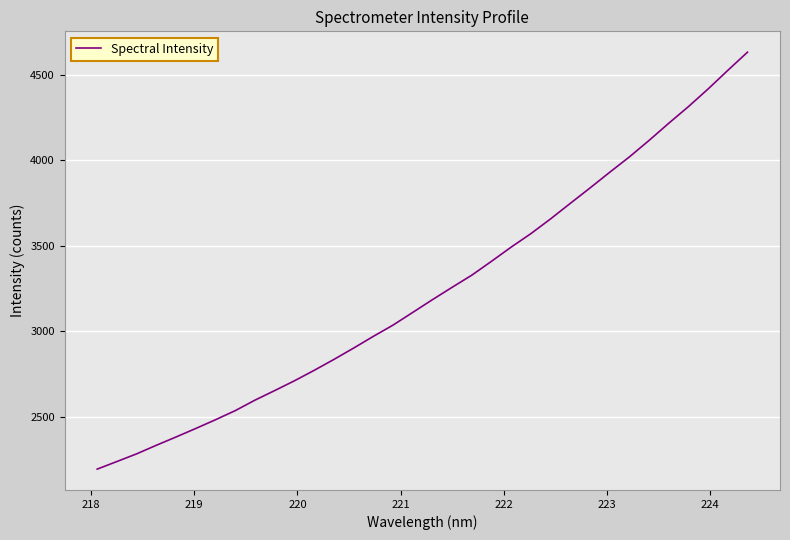

Is this an area chart (filled region under the line)?

No